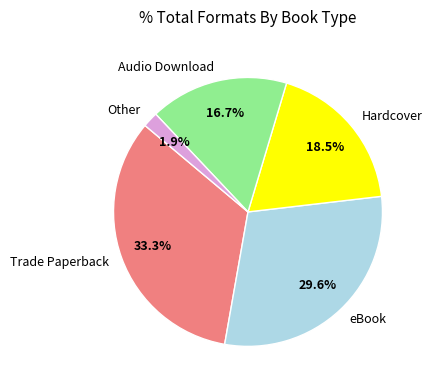

Which category has the smallest portion of the pie?

Other